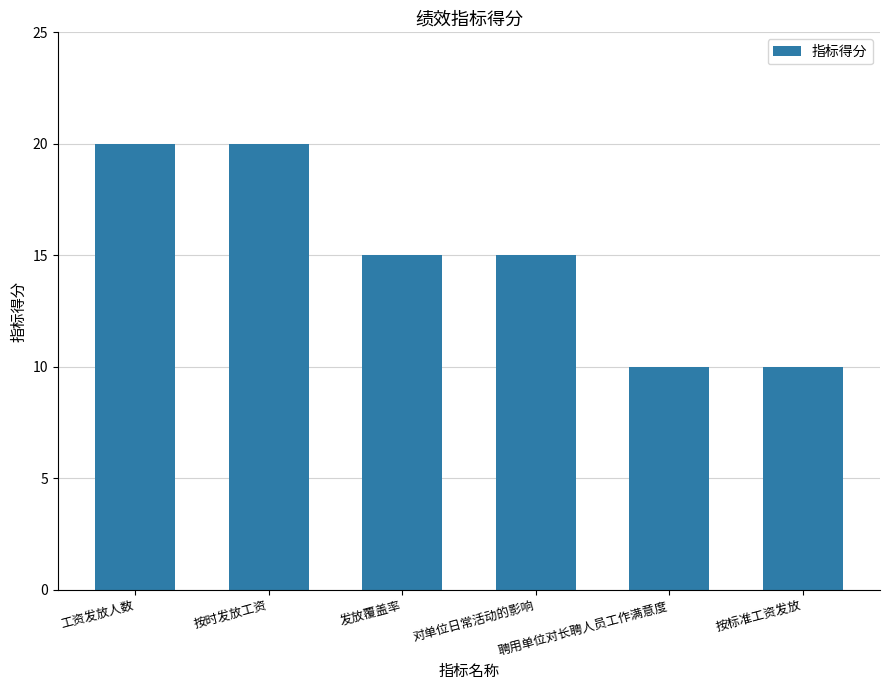

What is the difference between the maximum and minimum values?

10